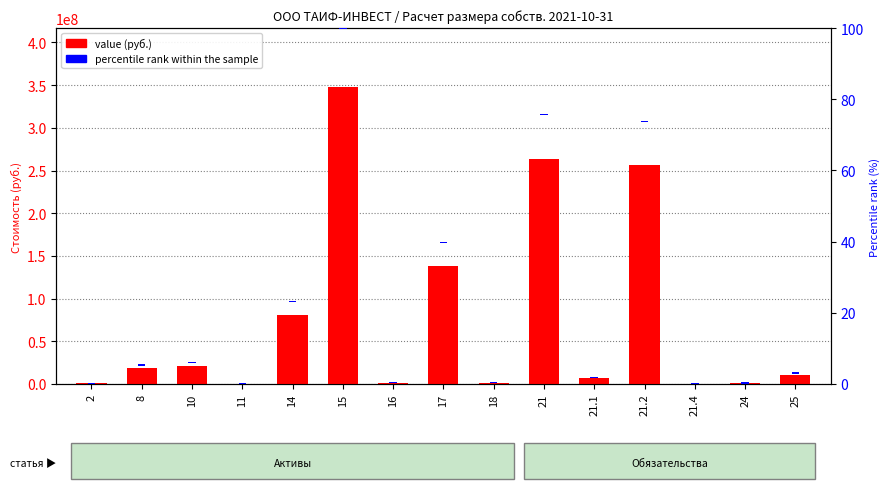

Is it true that percentile rank within the sample equals 0.6 at 21.1?

False